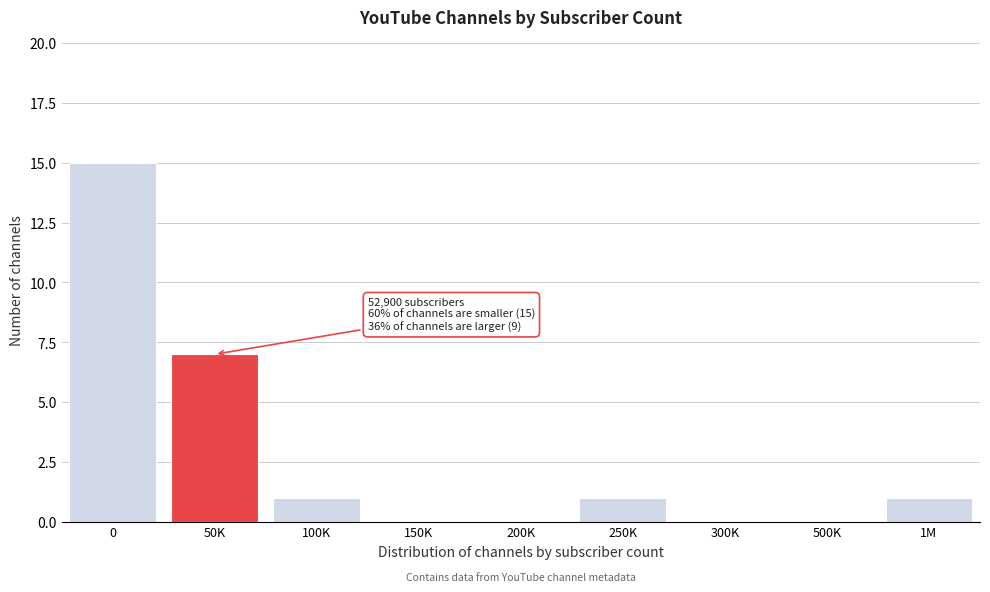

Reading left to right, transcribe all the data shown in this chart.

0=15	50K=7	100K=1	150K=0	200K=0	250K=1	300K=0	500K=0	1M=1